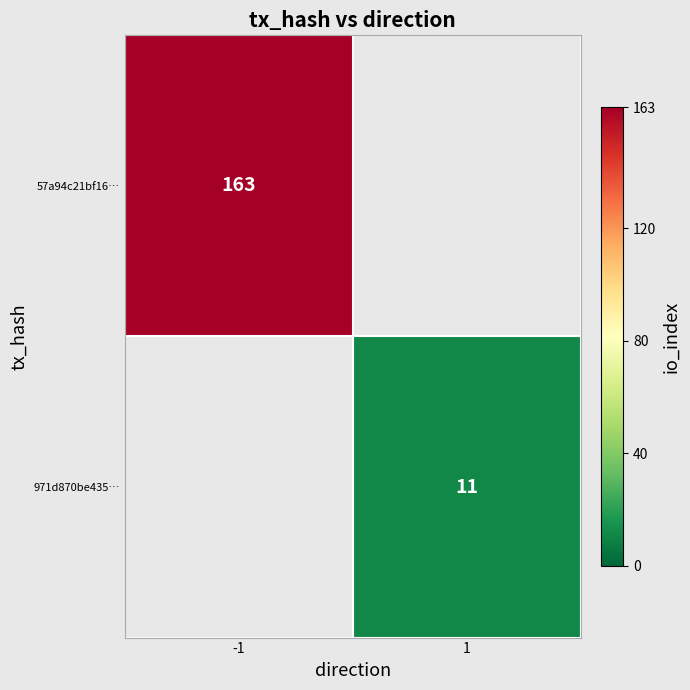

Is it true that 57a94c21bf16… equals 266 at -1?

False